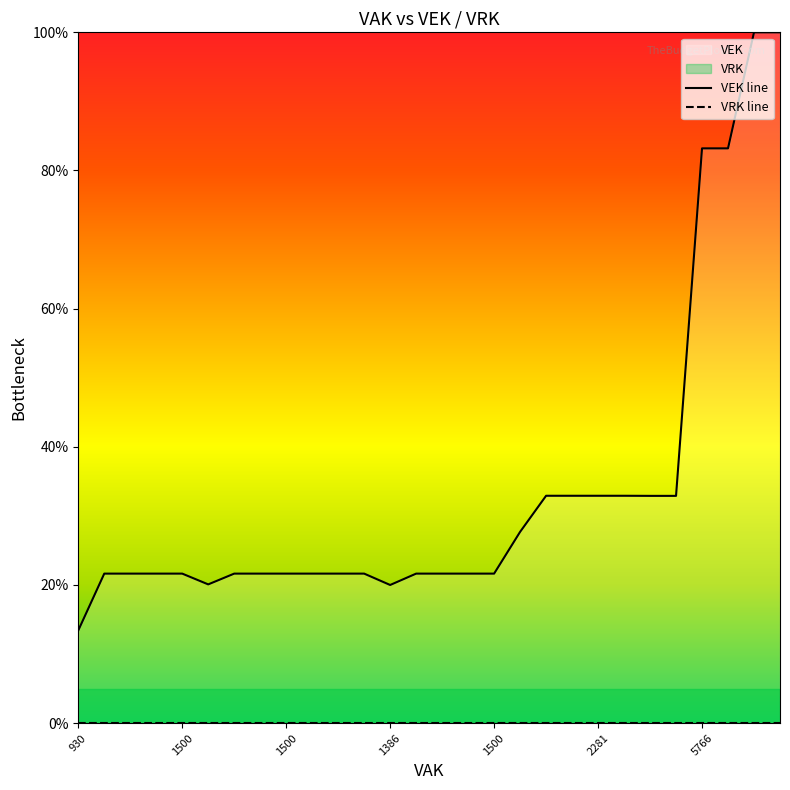

How many lines are shown in the chart?

2